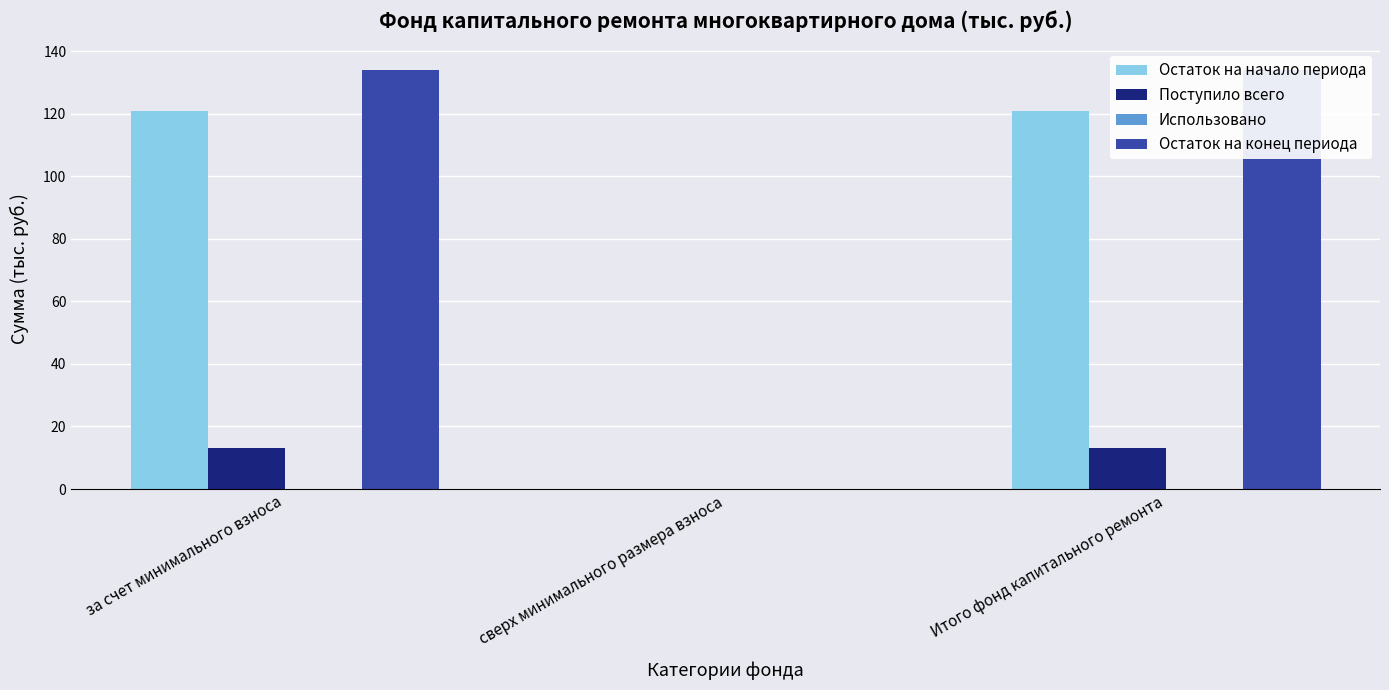

Reading left to right, what are all the values shown in this chart?

Остаток на начало периода: за счет минимального взноса=120.9	сверх минимального размера взноса=0.0	Итого фонд капитального ремонта=120.9
Поступило всего: за счет минимального взноса=13.2	сверх минимального размера взноса=0.0	Итого фонд капитального ремонта=13.2
Использовано: за счет минимального взноса=0.0	сверх минимального размера взноса=0.0	Итого фонд капитального ремонта=0.0
Остаток на конец периода: за счет минимального взноса=134.1	сверх минимального размера взноса=0.0	Итого фонд капитального ремонта=134.1